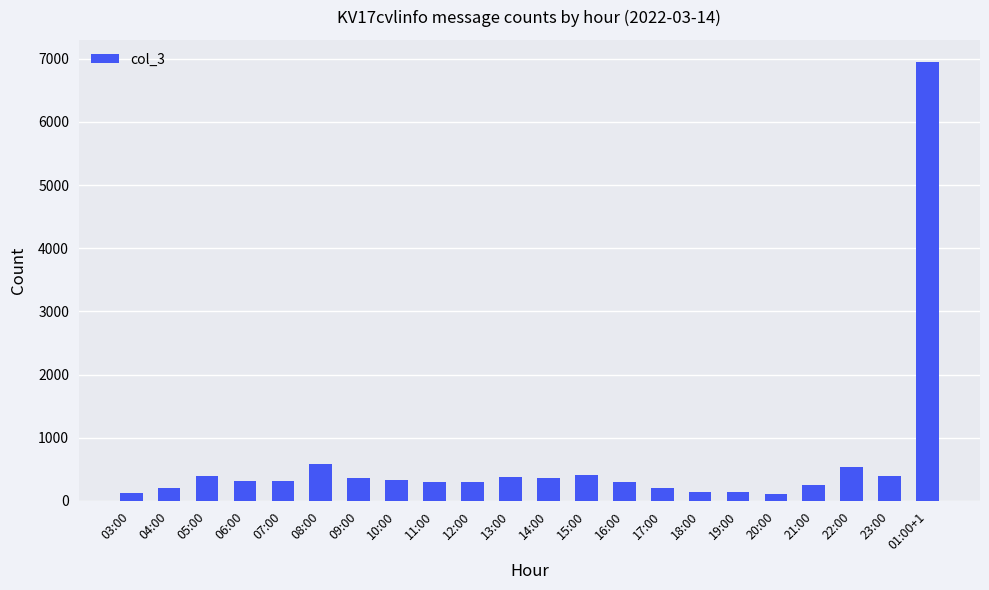

The value at 23:00 is 396. True or false?

True